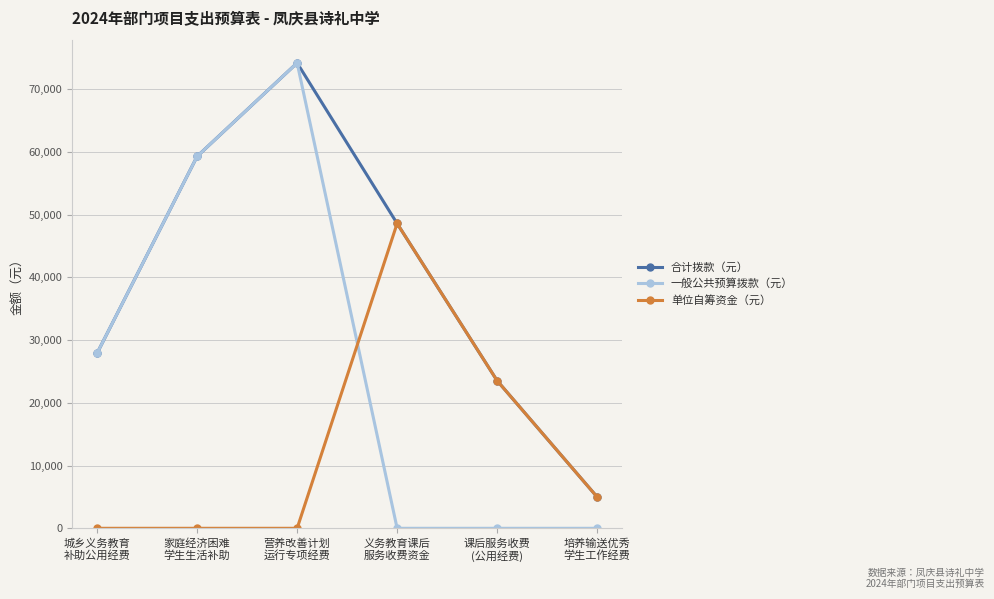

At which label is 合计拨款（元） closest to 39580?

义务教育课后
服务收费资金